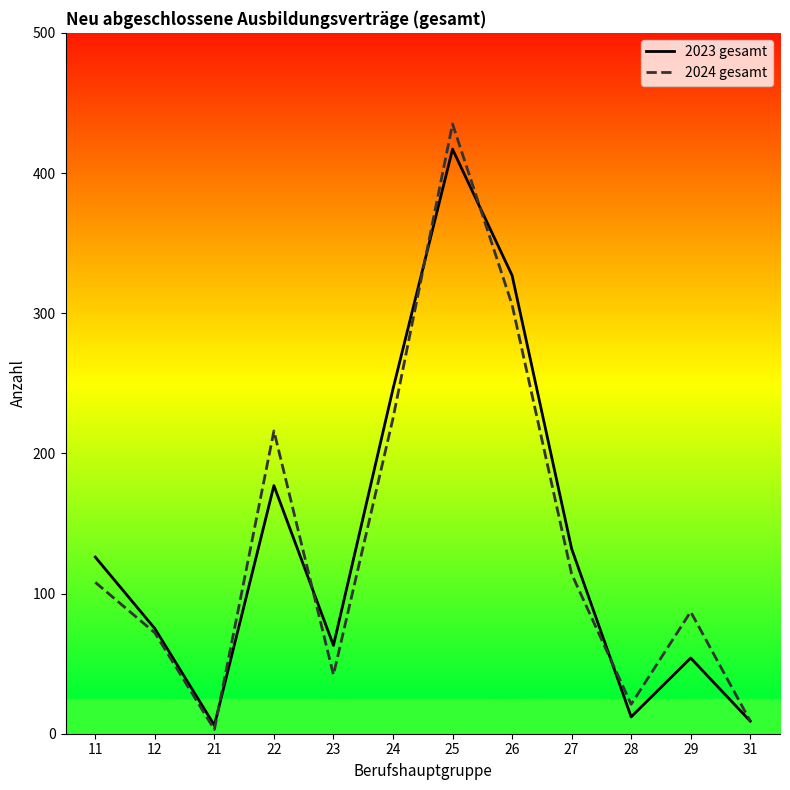

At how many categories does at least one series exceed 49?

9